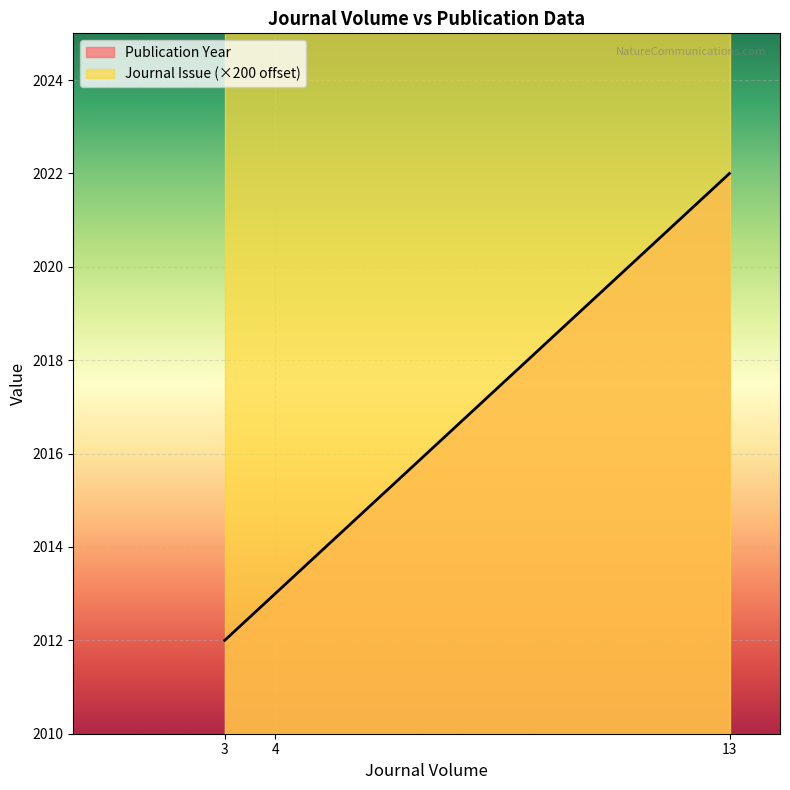

What is the value of the 2nd point from the left?

2013